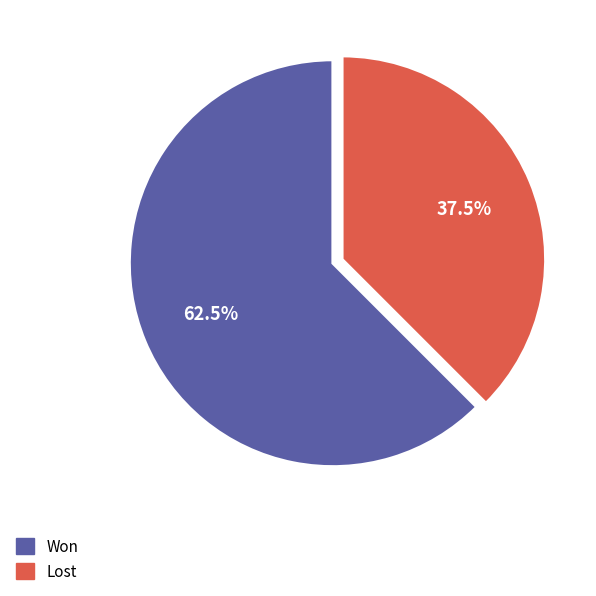

To the nearest percent, what is the difference between the largest and smallest slice percentages?

25%